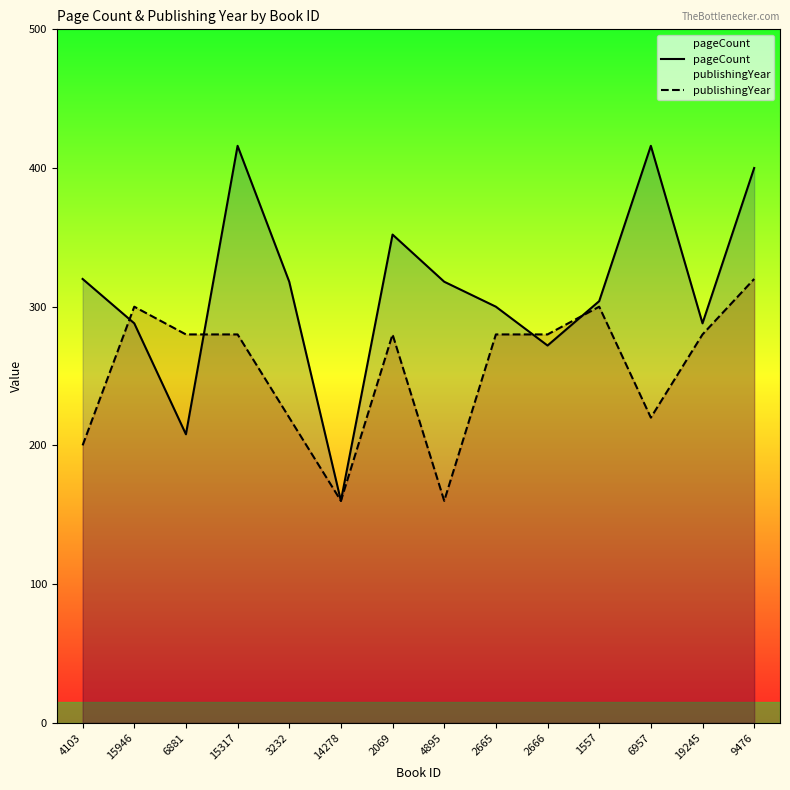

Reading right to left, extract all data points from this chart.

pageCount: 400	288	416	304	272	300	318	352	160	318	416	208	288	320
publishingYear: 320	280	220	300	280	280	160	280	160	220	280	280	300	200